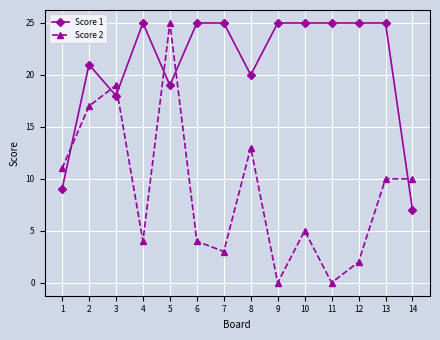

List the series in order of their overall mean, highest first.

Score 1, Score 2